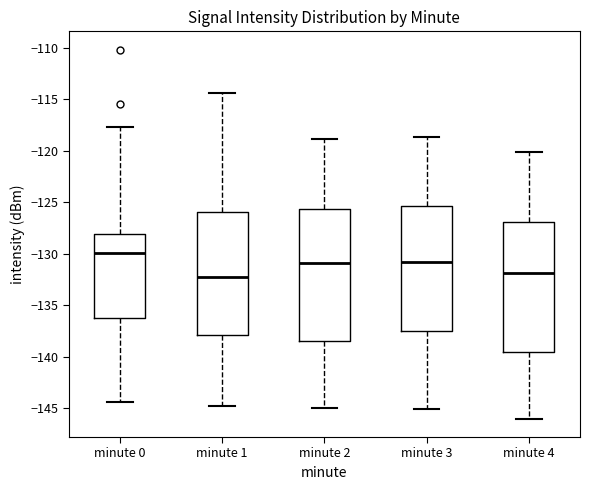

Reading left to right, read every box against the y-axis: the position of its median line, the range the box covers, and the ends of its whiskers. The values are not printed on the chart, so give them approximately, as read against the axis.

minute 0: median -130.0, box -136.0 to -128.0, whiskers -144.5 to -117.5
minute 1: median -132.0, box -138.0 to -126.0, whiskers -145.0 to -114.5
minute 2: median -131.0, box -138.5 to -125.5, whiskers -145.0 to -119.0
minute 3: median -131.0, box -137.5 to -125.5, whiskers -145.0 to -118.5
minute 4: median -132.0, box -139.5 to -127.0, whiskers -146.0 to -120.0